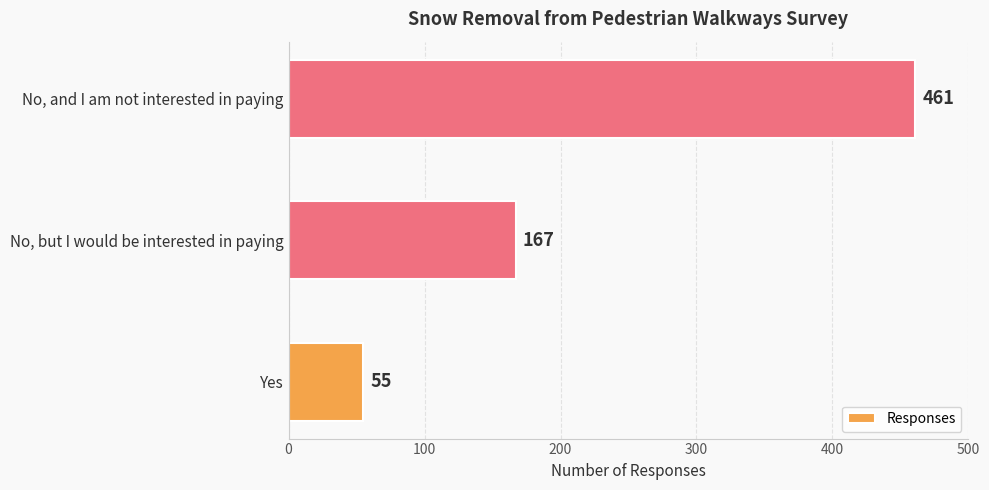

Count the values in the range 55 to 461.

3